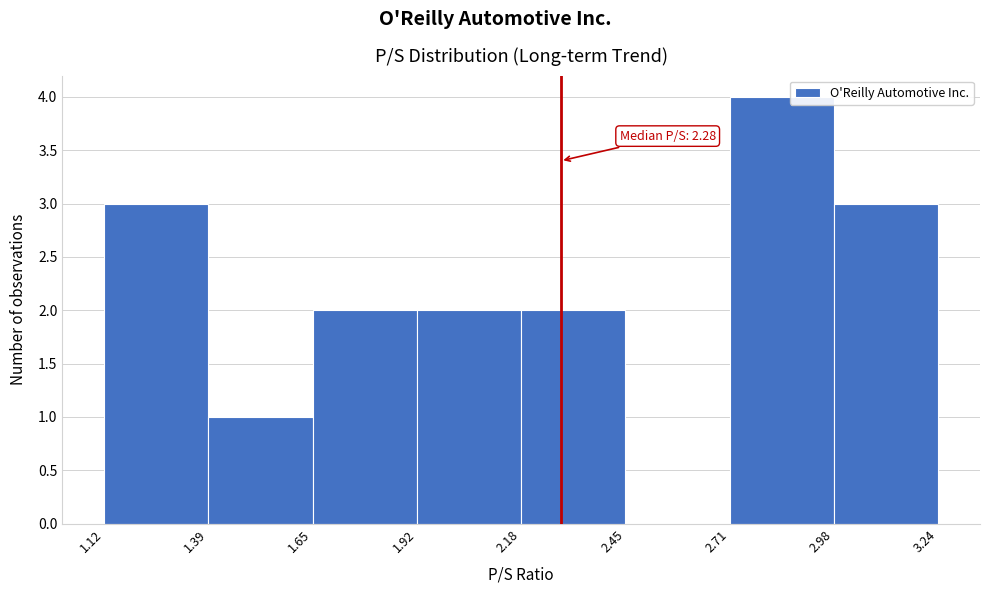

Which range on the x-axis has the tallest bar?

2.71 to 2.98